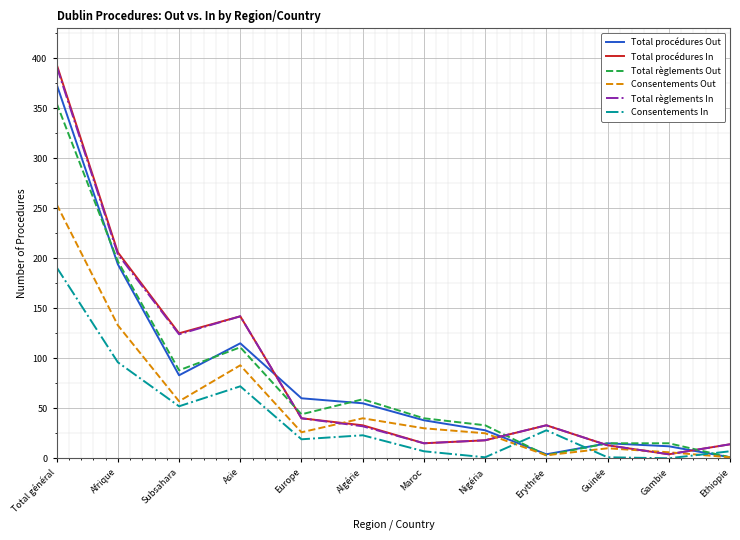

What is the difference between the second highest and minimum values in the Total procédures In series?

202